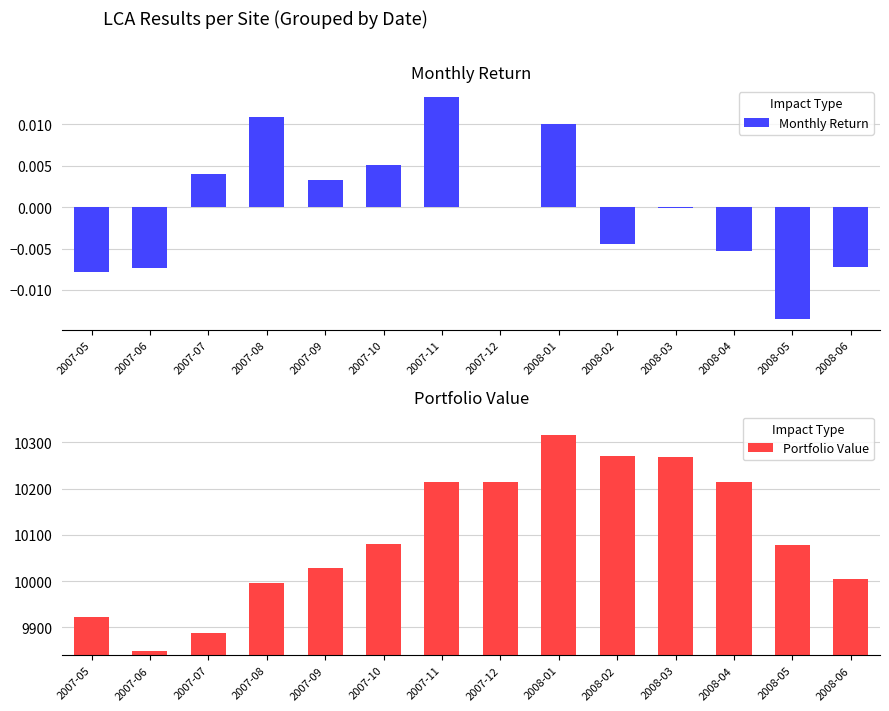

Rank the series at 2007-07 from highest to lowest value.

Portfolio Value, Monthly Return